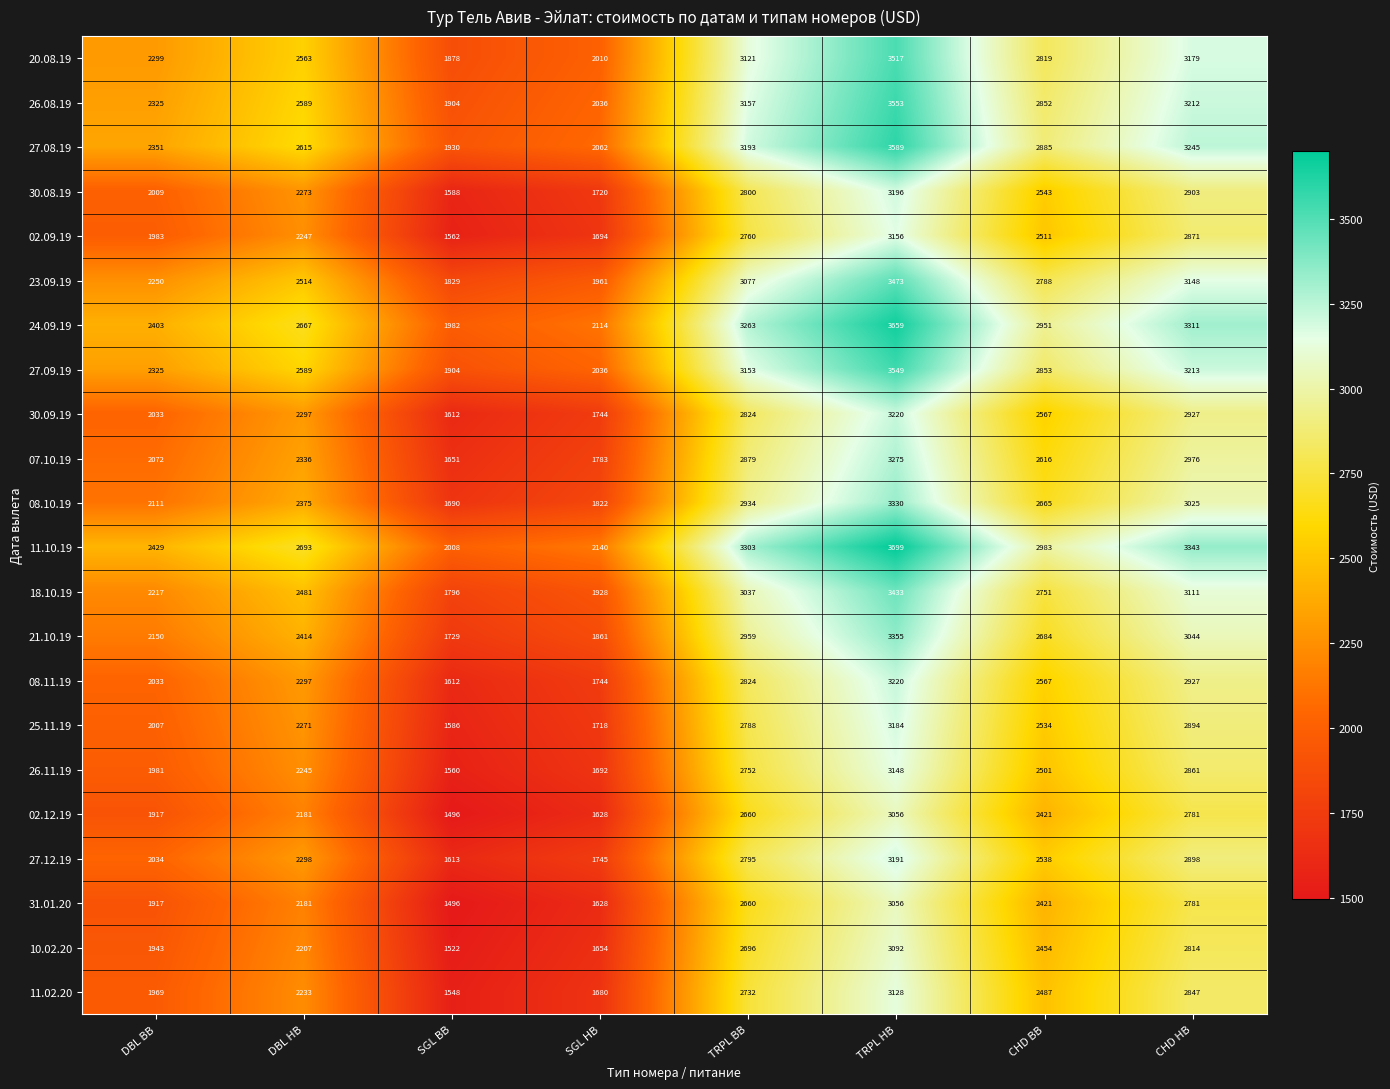

Which category has the highest value in the 02.09.19 series?

TRPL HB